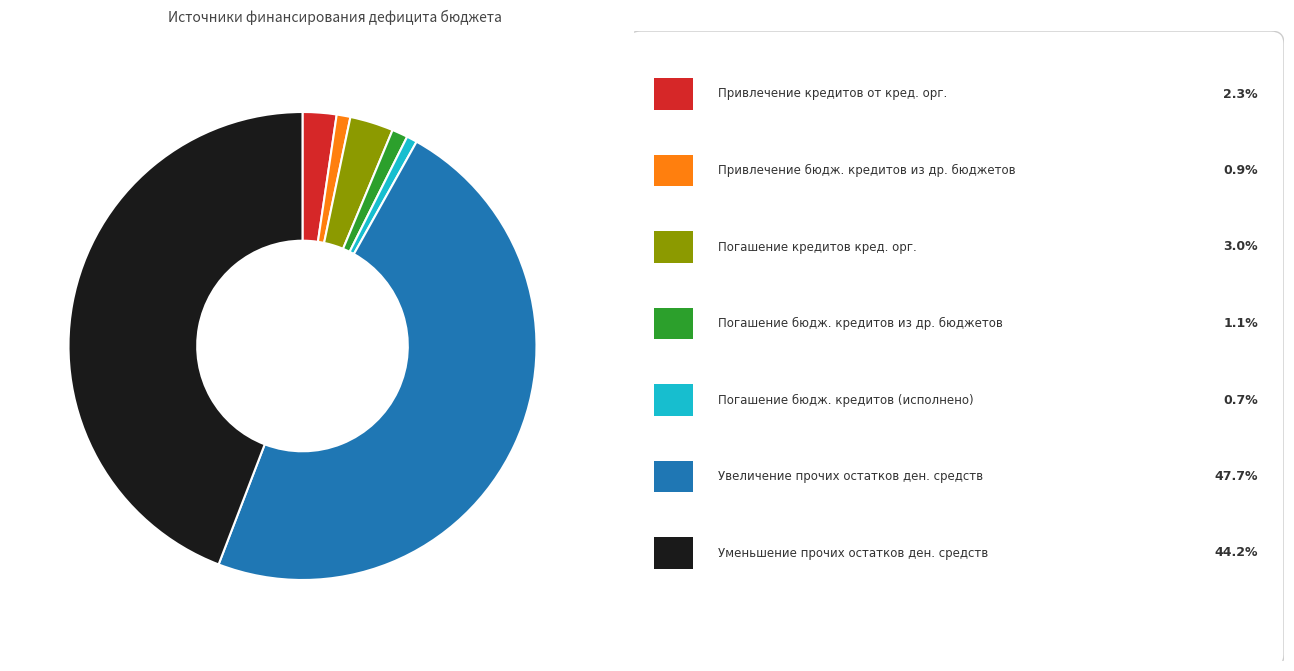

Does any single category account for the majority?

No